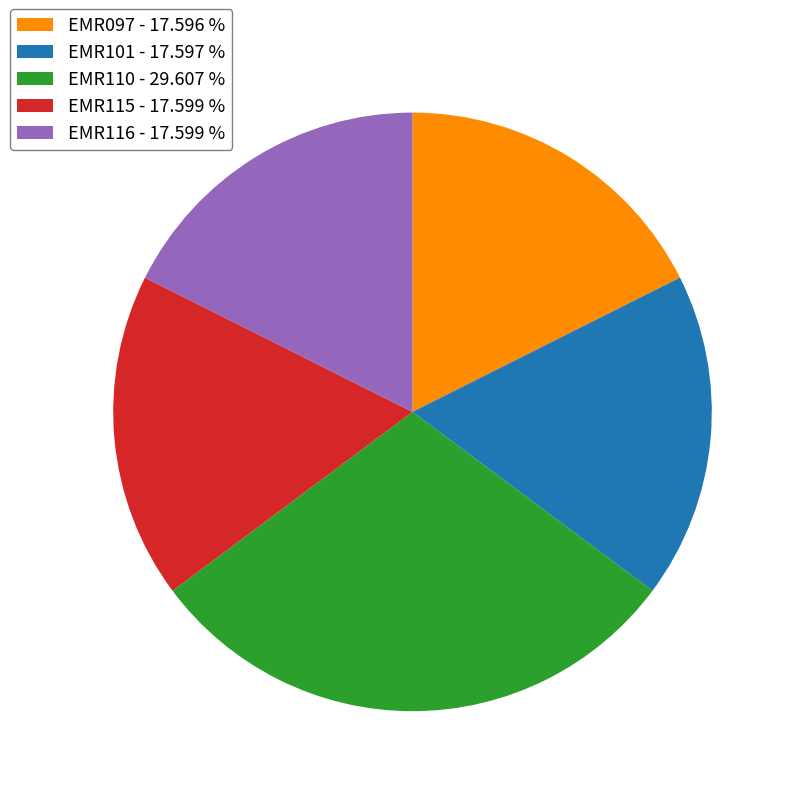

Is the sum of EMR101 and EMR115 greater than half?

No